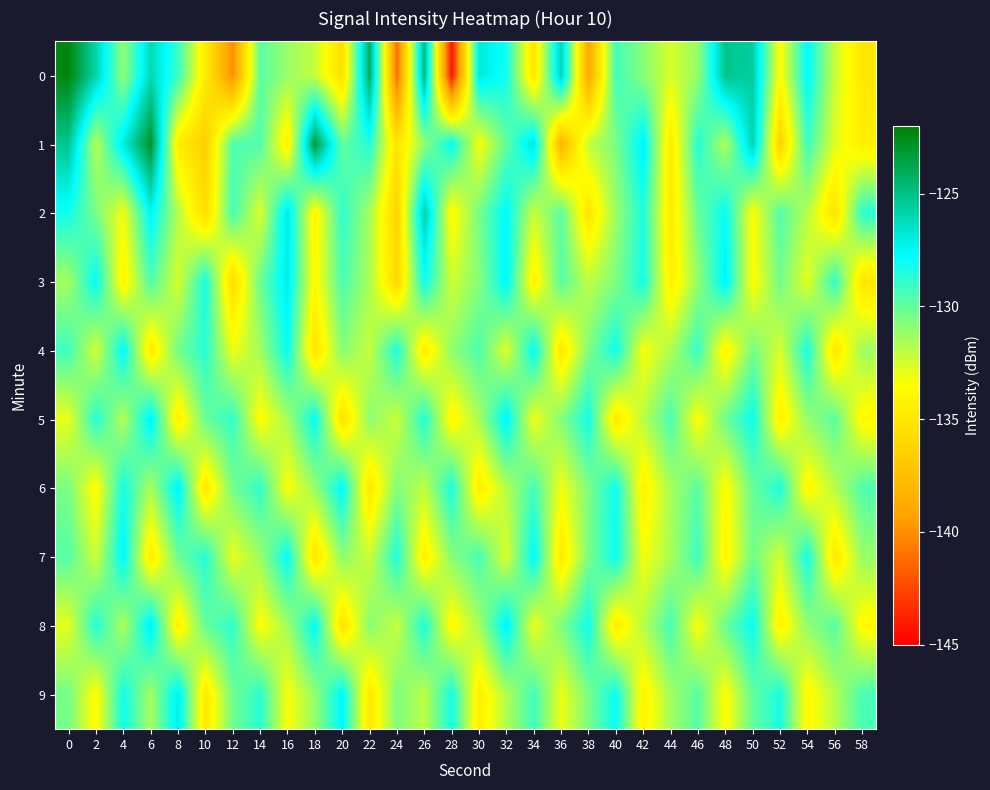

Which series has the largest total across all categories?

1